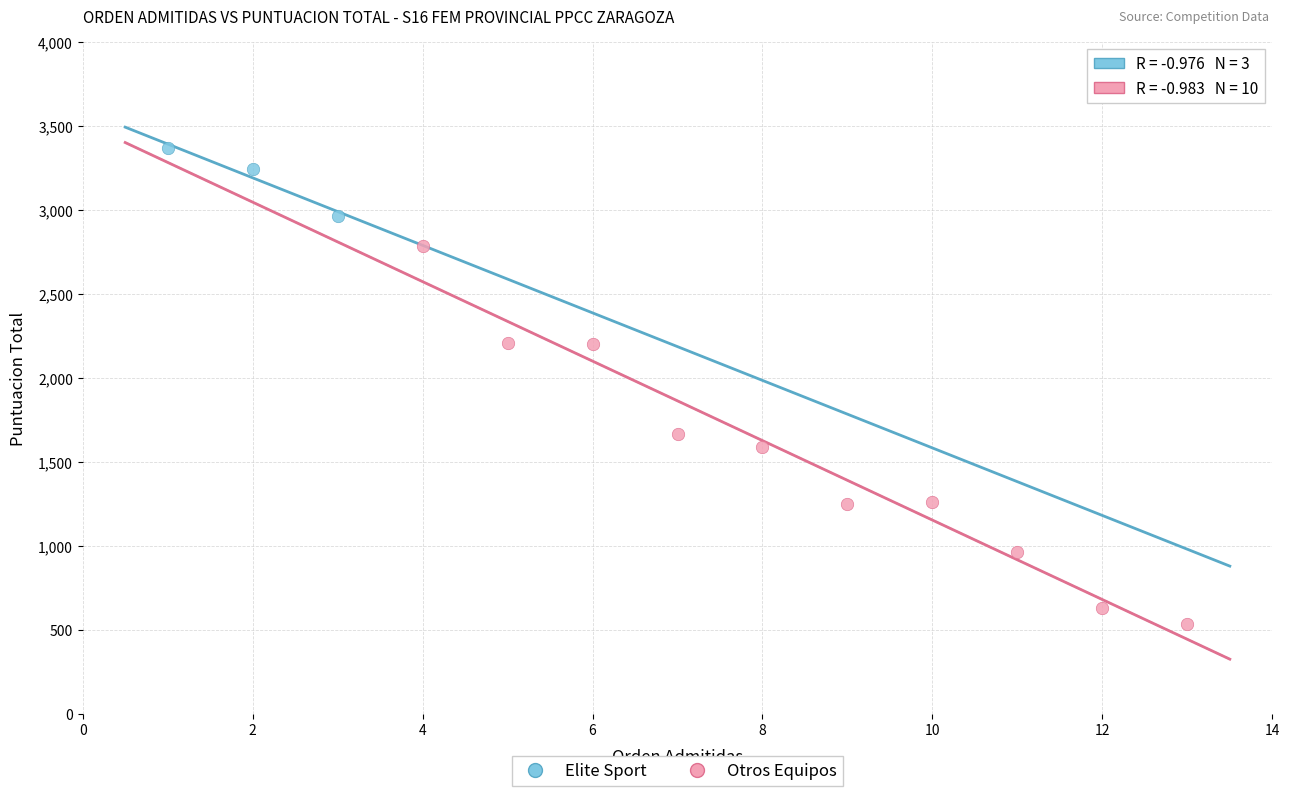

Which series contains the lowest Y value?

Otros Equipos